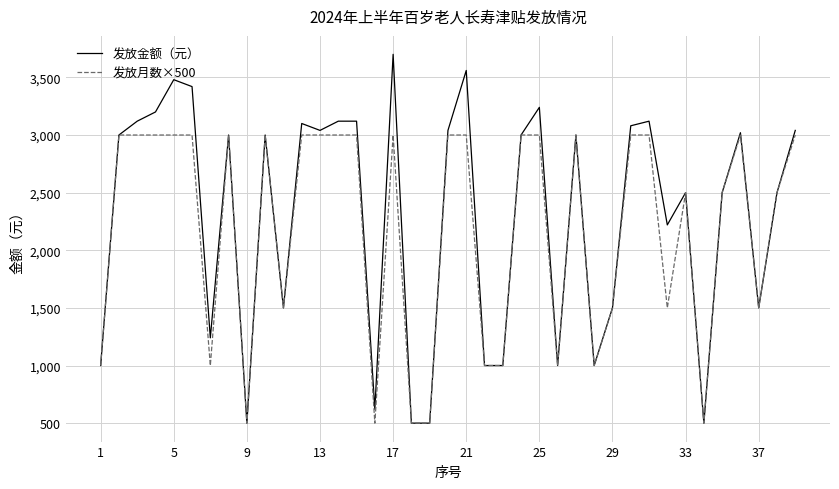

Rank the series by their maximum value, from lowest to highest.

发放月数×500, 发放金额（元）